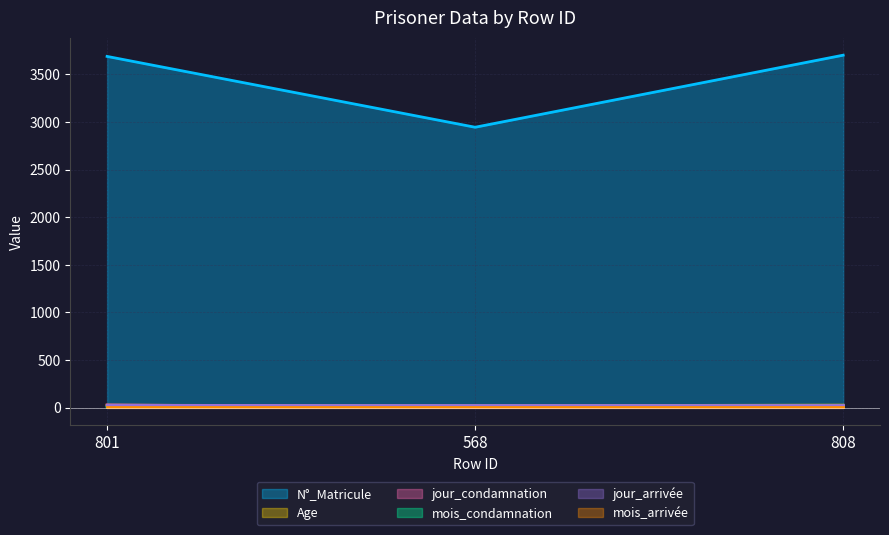

What is the highest value of the N°_Matricule series?

3701